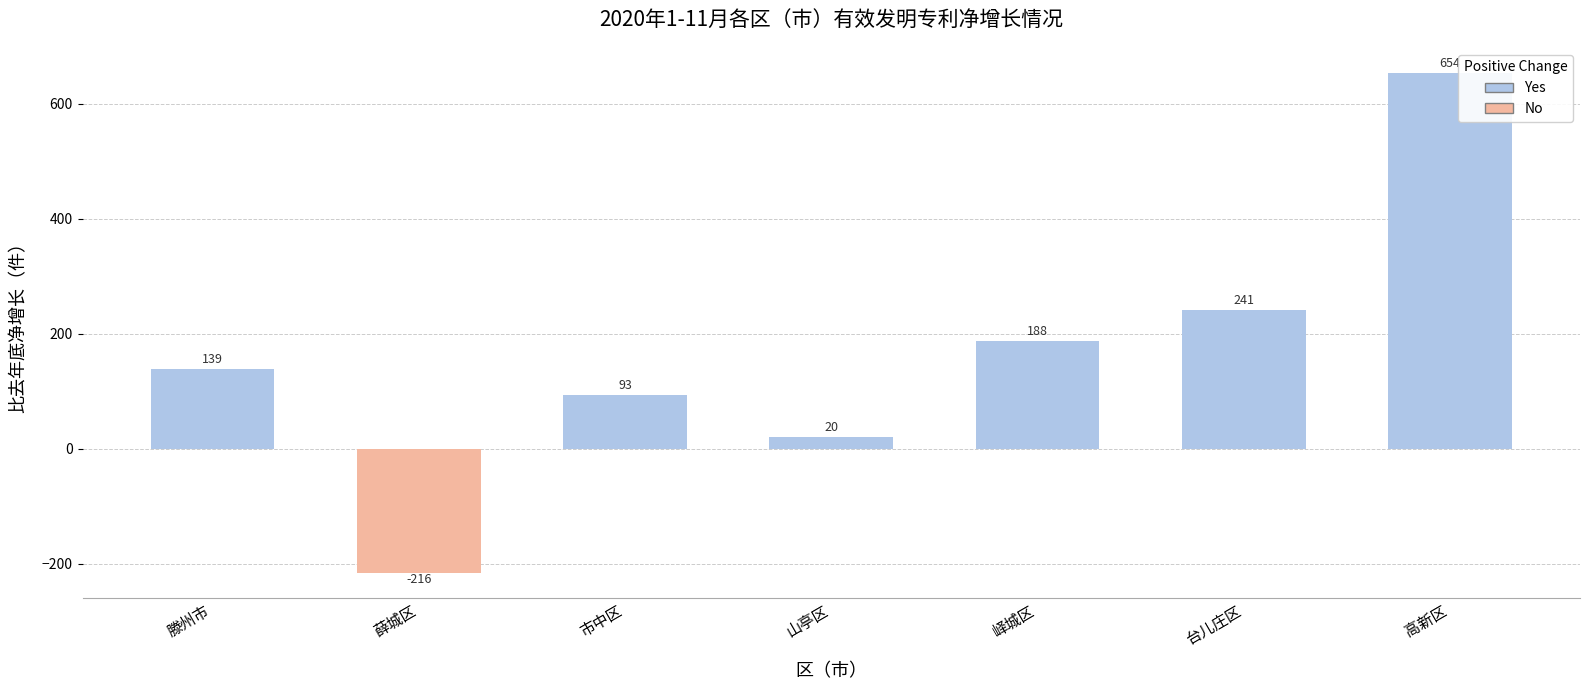

Where is the data nearest to the value 219?

台儿庄区